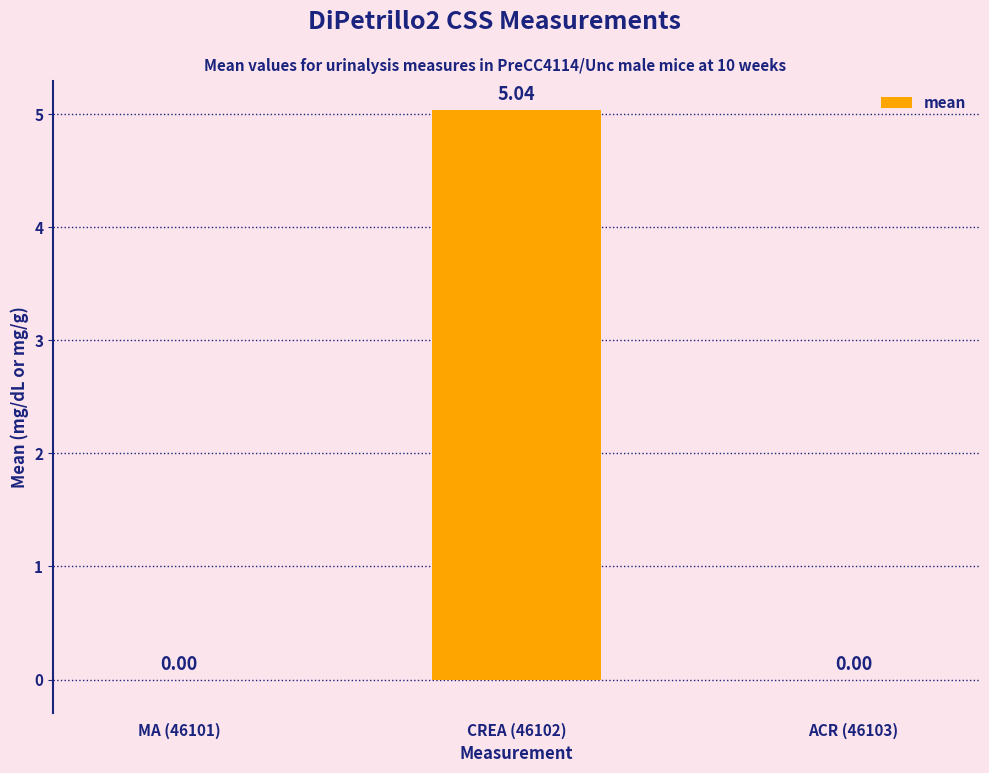

Which has a higher value, MA (46101) or CREA (46102)?

CREA (46102)